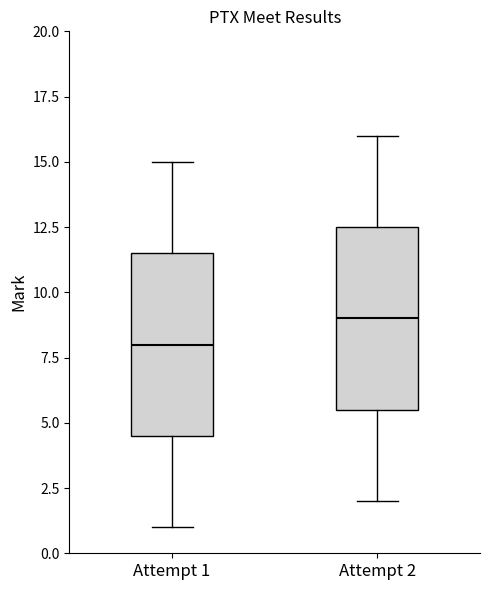

Which box's median line is the lowest?

Attempt 1